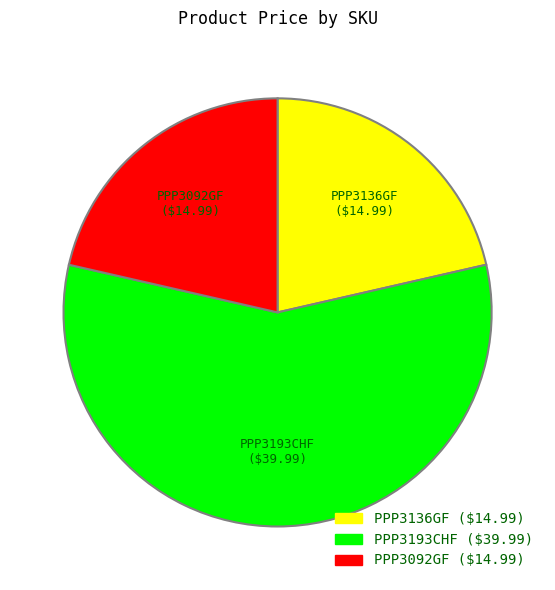

Is it true that PPP3092GF is 21% of the pie?

True